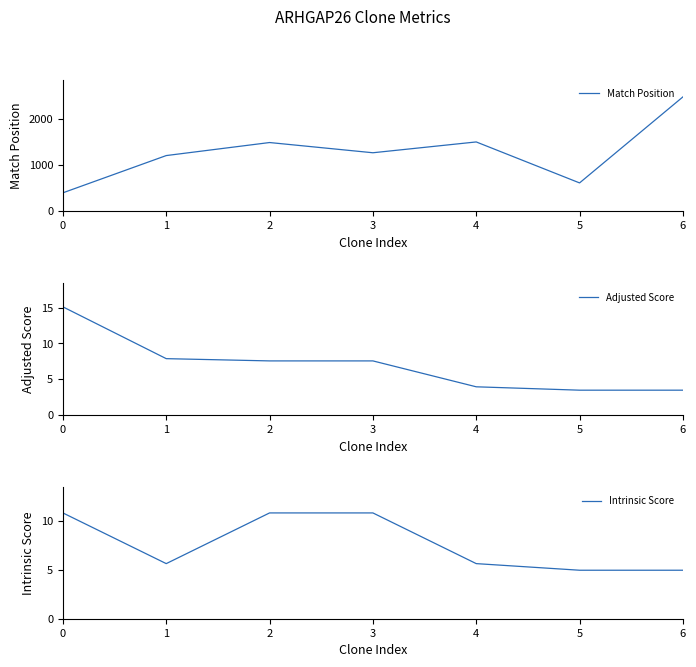

What is the value of the Adjusted Score point at the 4th from the left?

7.6